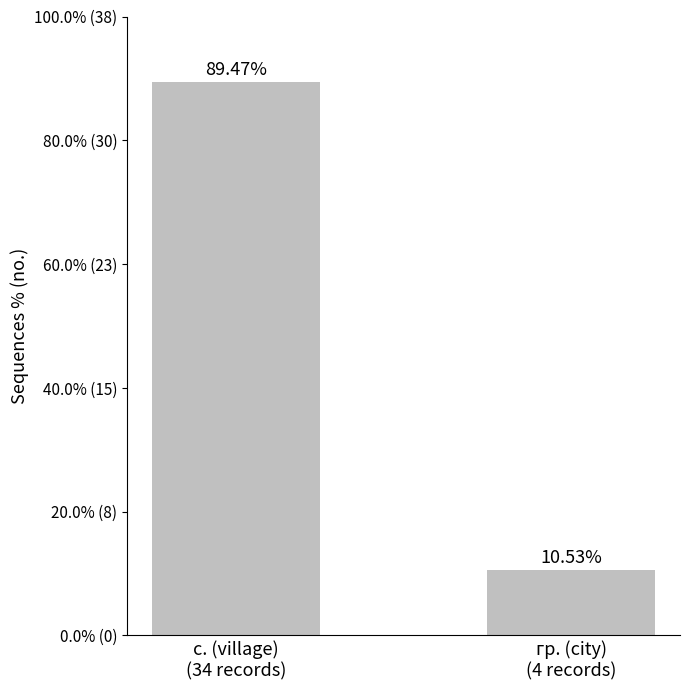

What is the value of the 2nd bar from the left?

10.5